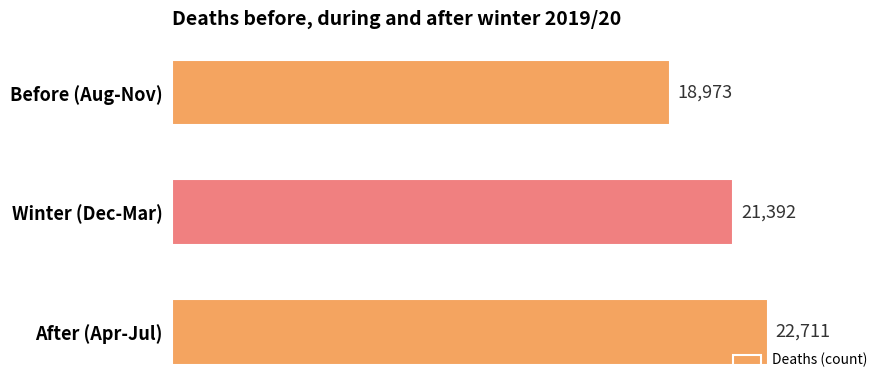

What is the sum of all values?

63076